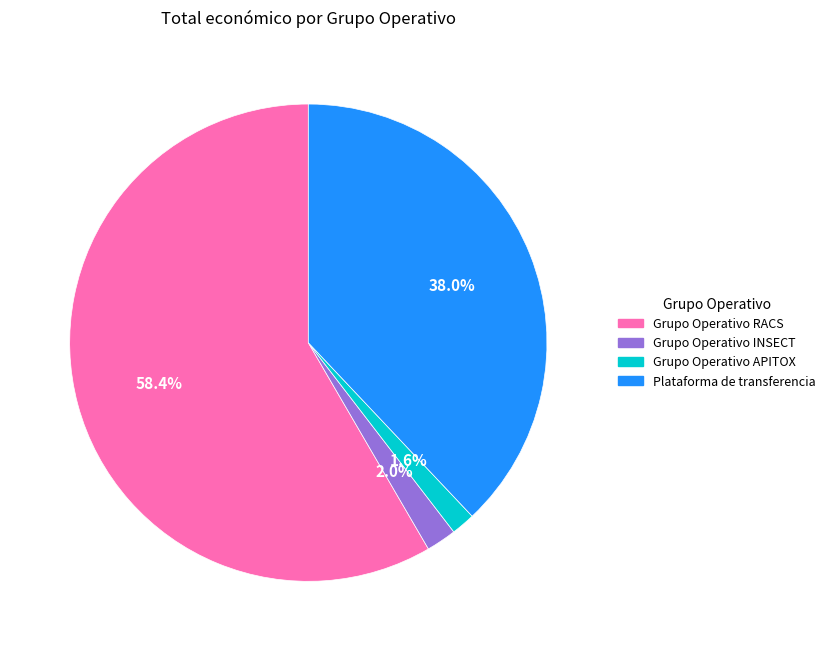

To the nearest percent, what is the difference between the largest and smallest slice percentages?

57%